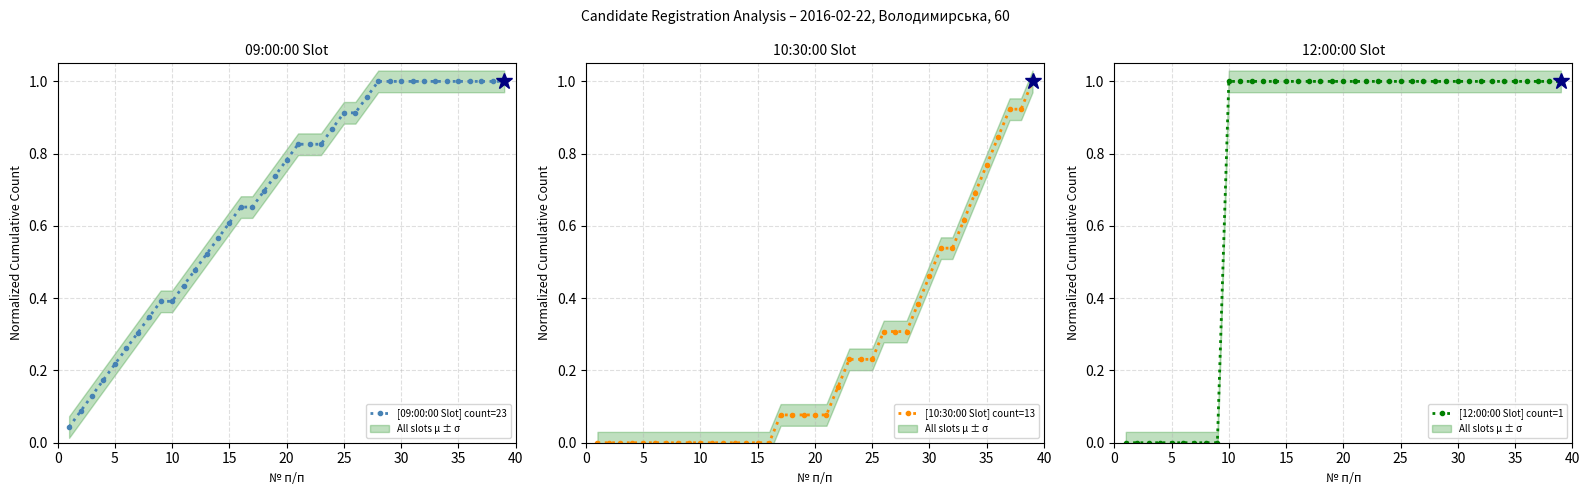

Reading left to right, list all the values displayed in this chart.

[09:00:00 Slot] count=23: 0.0	0.1	0.1	0.2	0.2	0.3	0.3	0.3	0.4	0.4	0.4	0.5	0.5	0.6	0.6	0.7	0.7	0.7	0.7	0.8	0.8	0.8	0.8	0.9	0.9	0.9	1.0	1.0	1.0	1.0	1.0	1.0	1.0	1.0	1.0	1.0	1.0	1.0	1.0
[10:30:00 Slot] count=13: 0.0	0.0	0.0	0.0	0.0	0.0	0.0	0.0	0.0	0.0	0.0	0.0	0.0	0.0	0.0	0.0	0.1	0.1	0.1	0.1	0.1	0.2	0.2	0.2	0.2	0.3	0.3	0.3	0.4	0.5	0.5	0.5	0.6	0.7	0.8	0.8	0.9	0.9	1.0
[12:00:00 Slot] count=1: 0.0	0.0	0.0	0.0	0.0	0.0	0.0	0.0	0.0	1.0	1.0	1.0	1.0	1.0	1.0	1.0	1.0	1.0	1.0	1.0	1.0	1.0	1.0	1.0	1.0	1.0	1.0	1.0	1.0	1.0	1.0	1.0	1.0	1.0	1.0	1.0	1.0	1.0	1.0